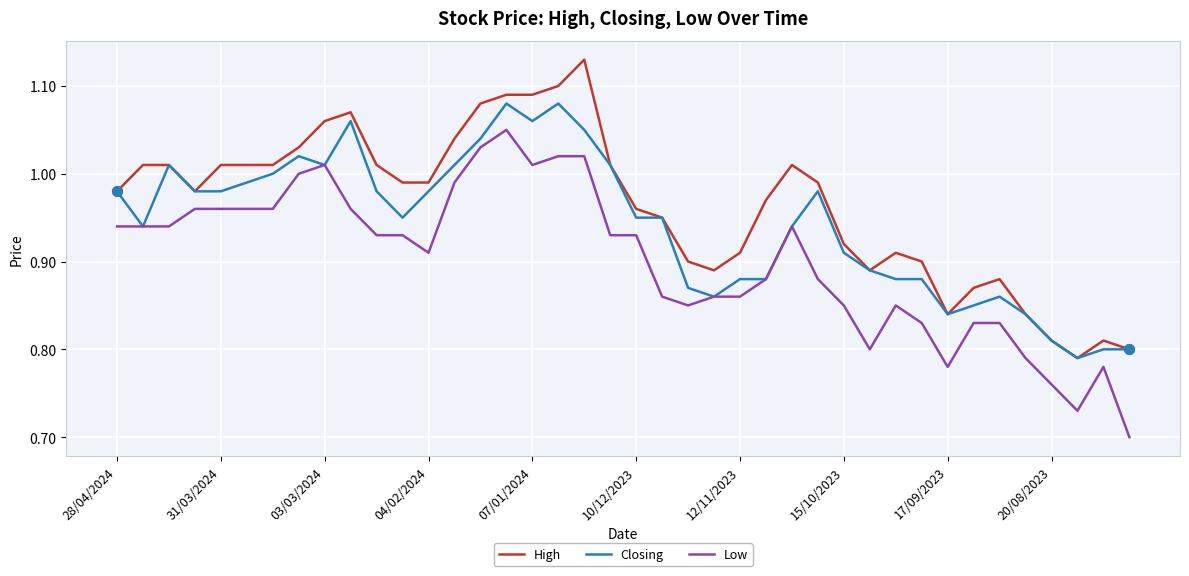

What are all the series names shown in the legend?

High, Closing, Low